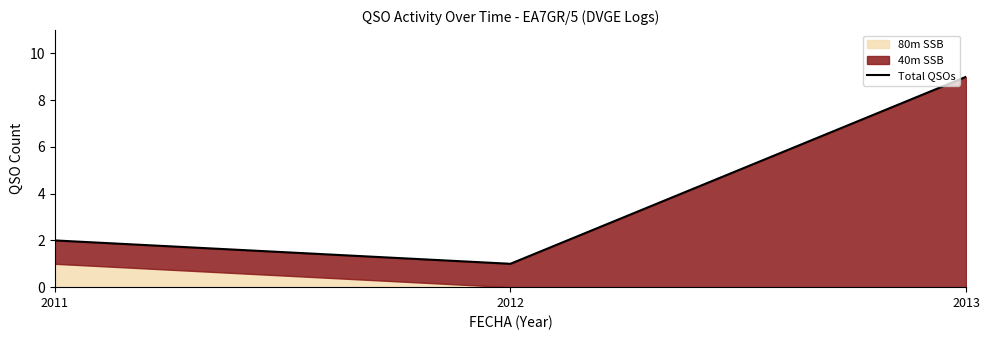

Which category has the highest value across all series?

2013